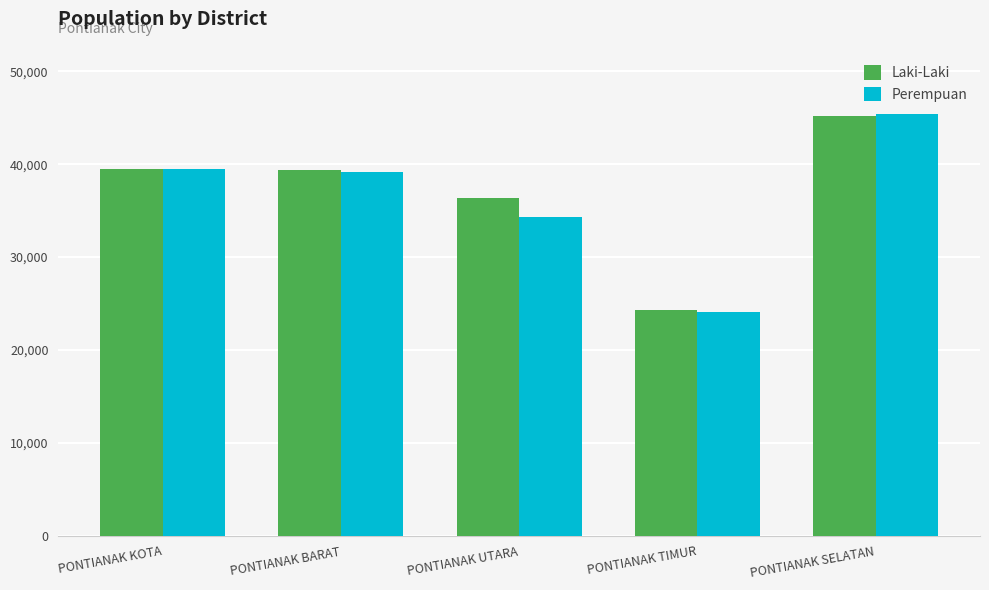

What is the average value of the Perempuan series?

36487